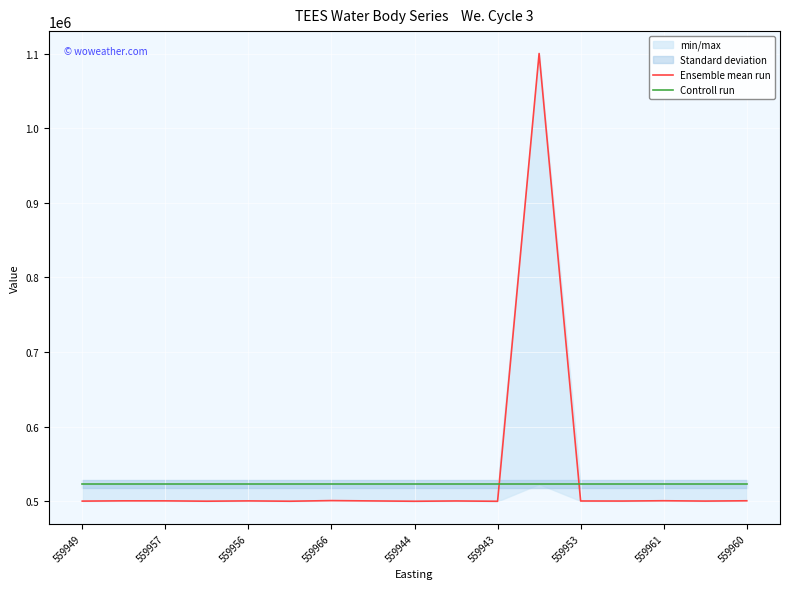

What are all the series names shown in the legend?

Ensemble mean run, Controll run